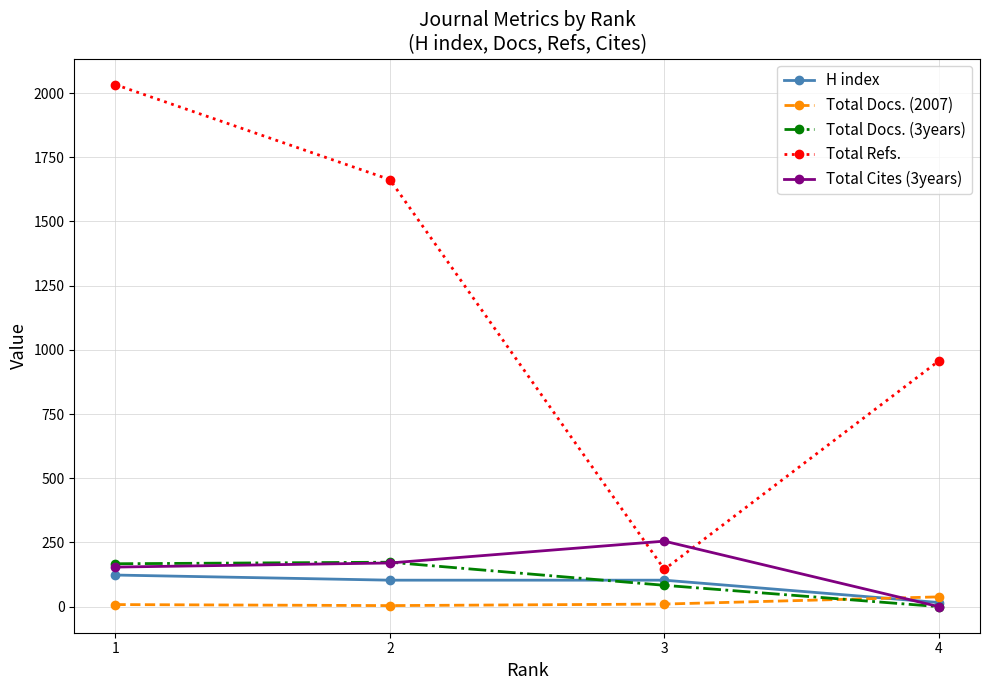

Which series has the largest total across all categories?

Total Refs.